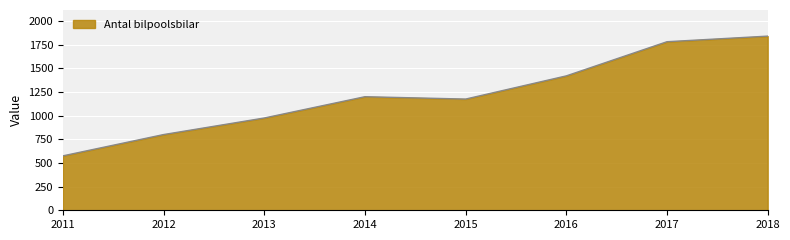

Reading left to right, list all the values displayed in this chart.

2011=575	2012=800	2013=975	2014=1200	2015=1175	2016=1420	2017=1781	2018=1840